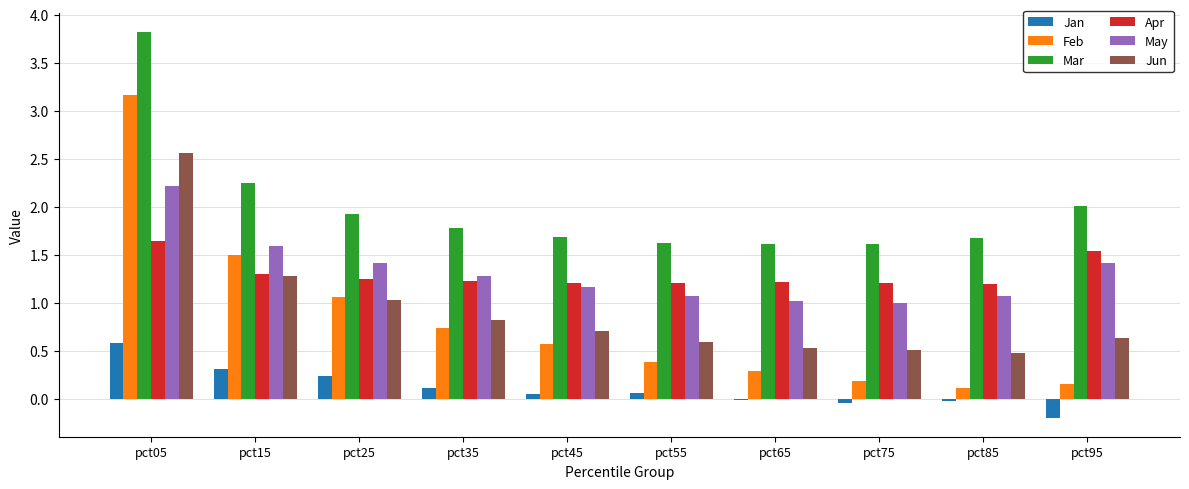

What is the value of the Mar bar at the 6th from the left?

1.6